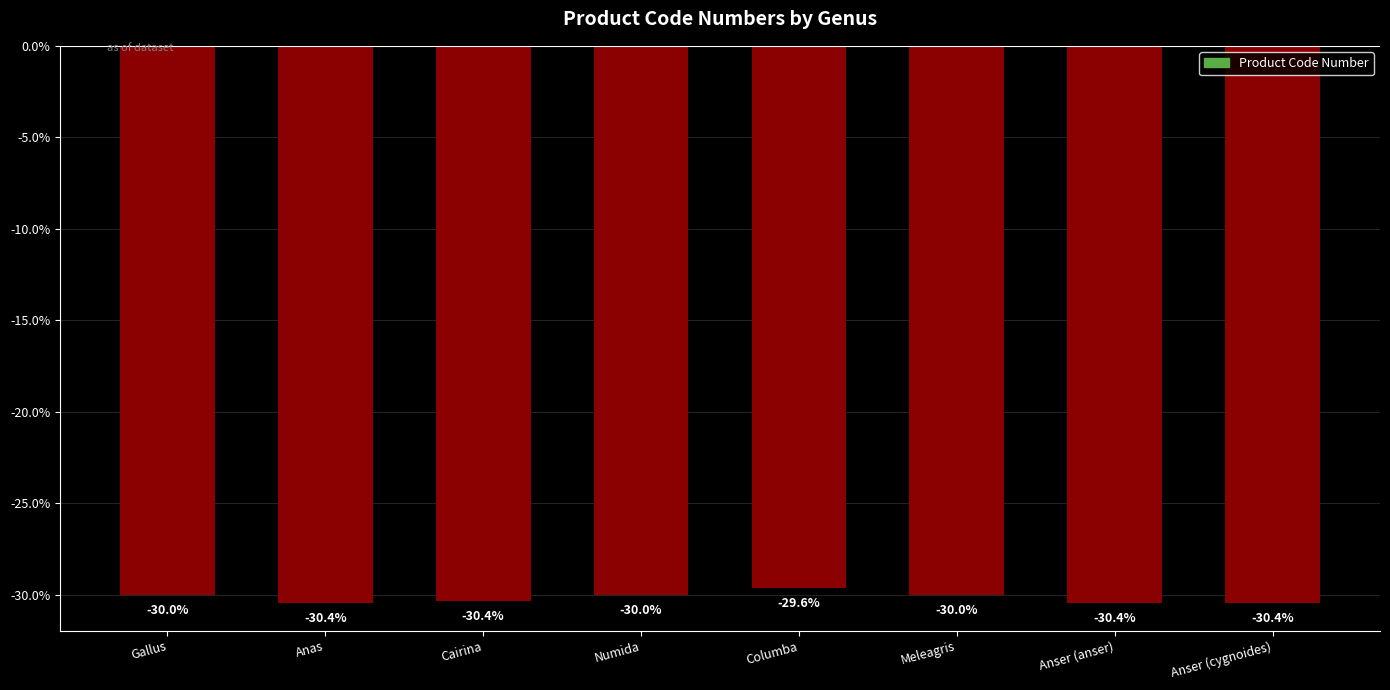

What is the approximate value at Columba?

-29.6